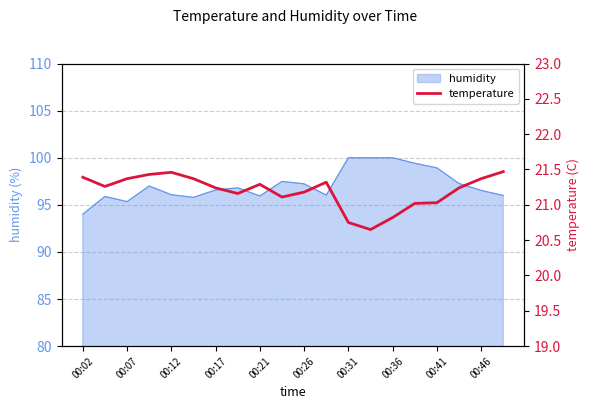

Is it true that the value at 19 is 21.5?

True